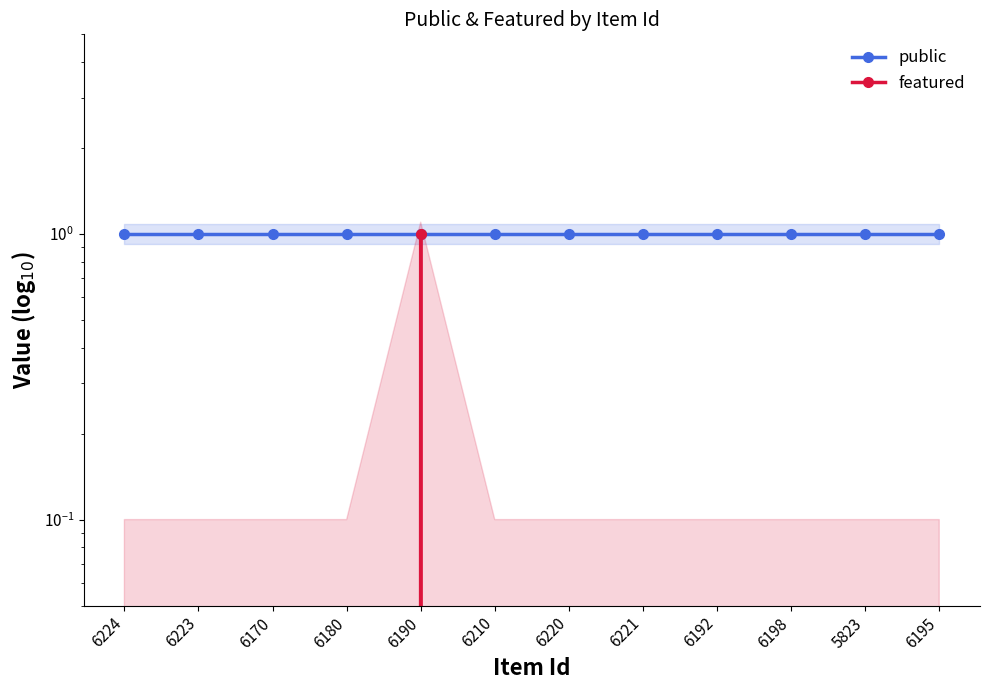

Which series has the largest total across all categories?

public